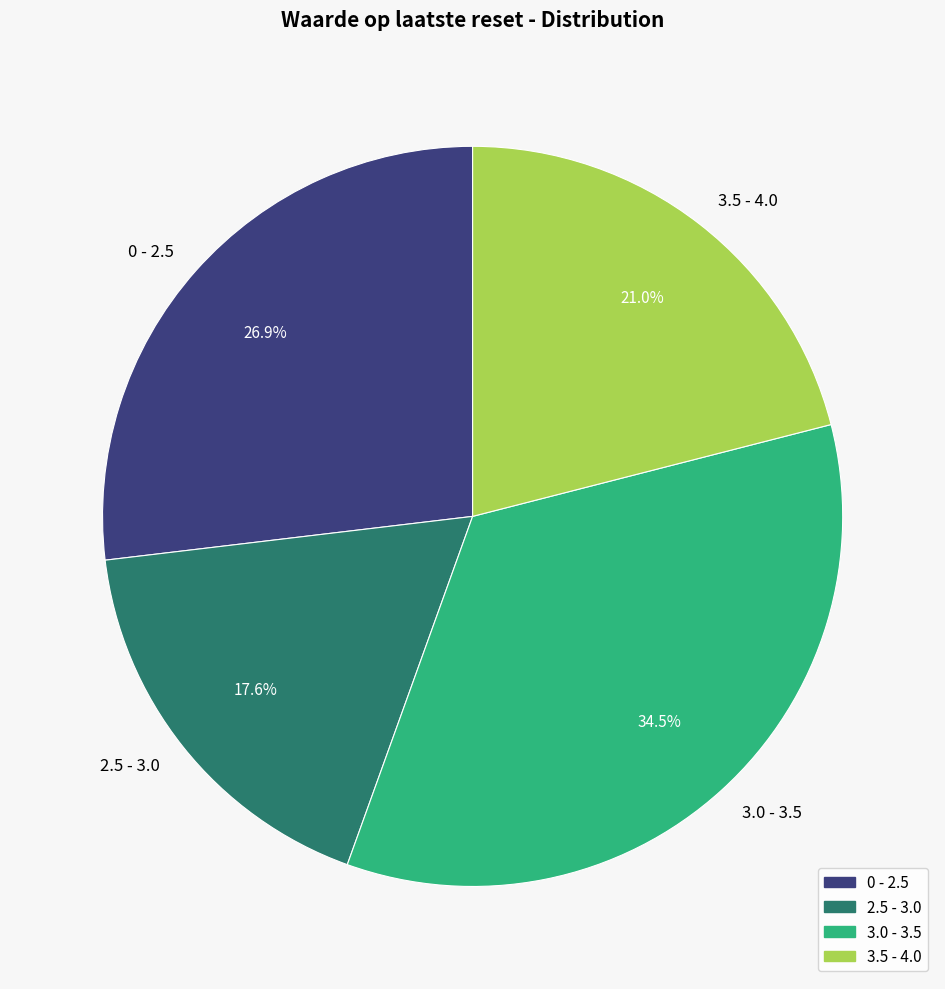

Does 2.5 - 3.0 account for over 50% of the chart?

No